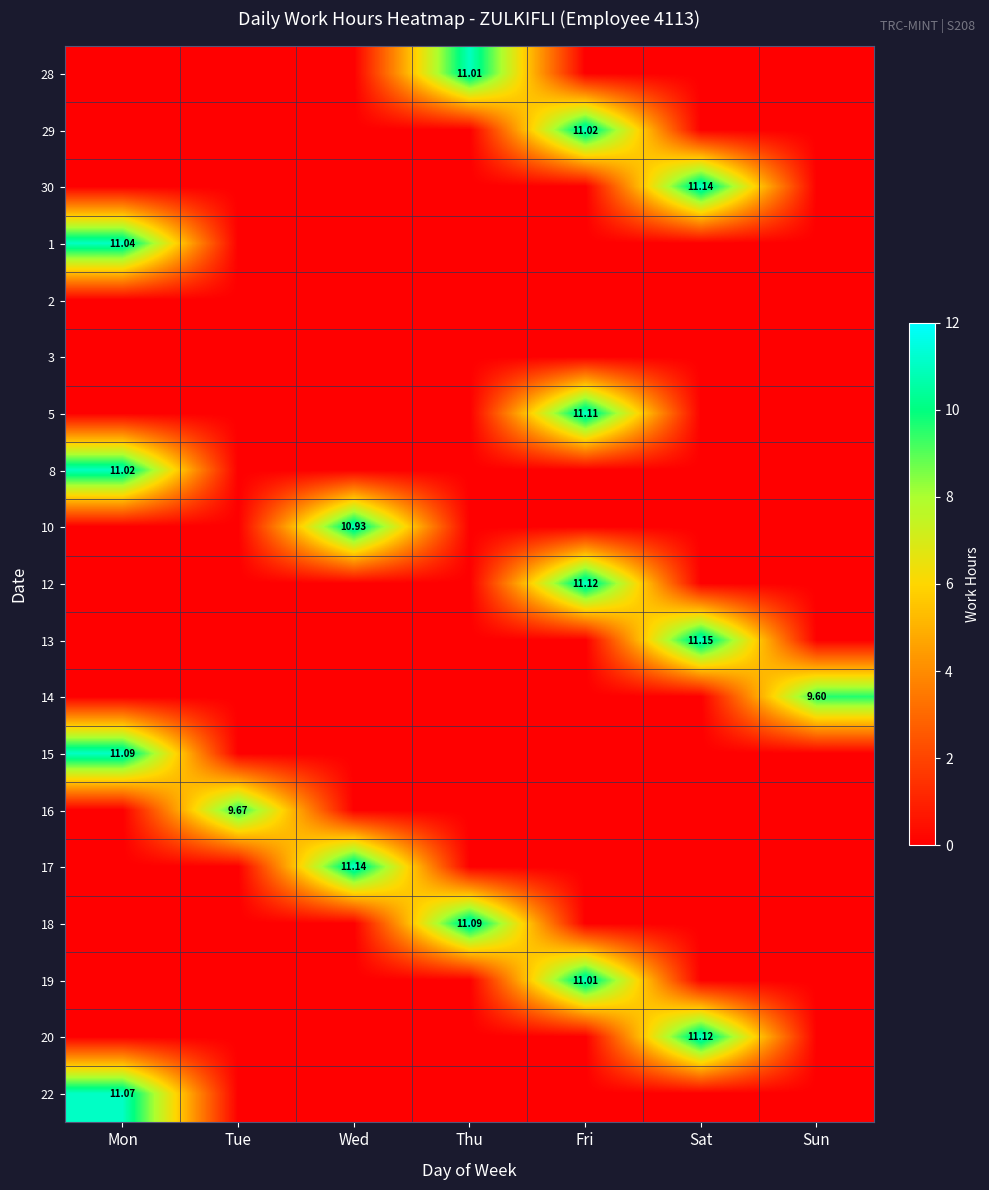

List the labels in order of 12 value, largest first.

Fri, Mon, Tue, Wed, Thu, Sat, Sun